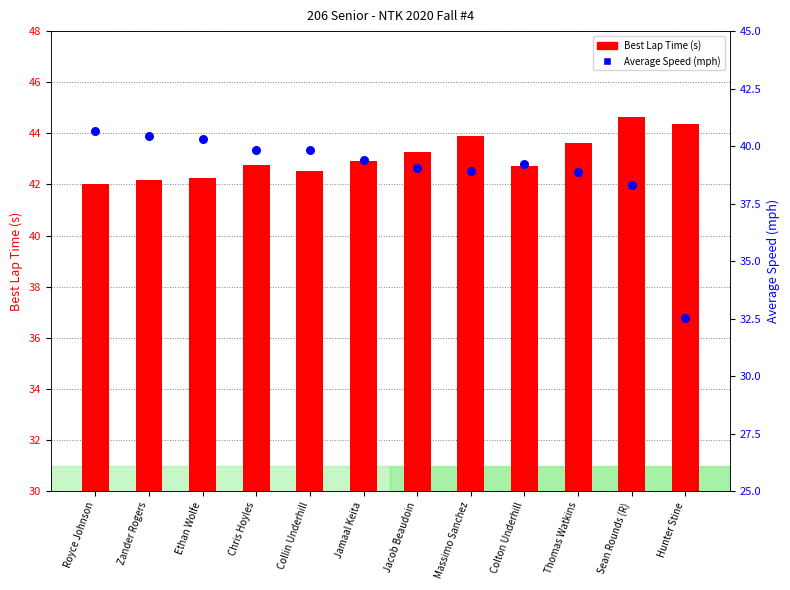

Is the value of Average Speed (mph) at Zander Rogers greater than the value of Best Lap Time (s) at Jamaal Keita?

No